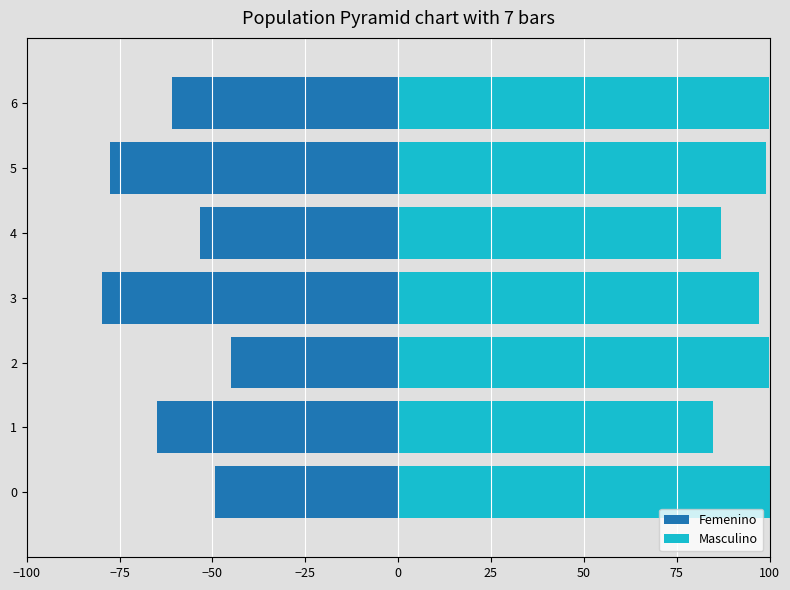

Between 0 and 2, which series saw the biggest shift?

Femenino